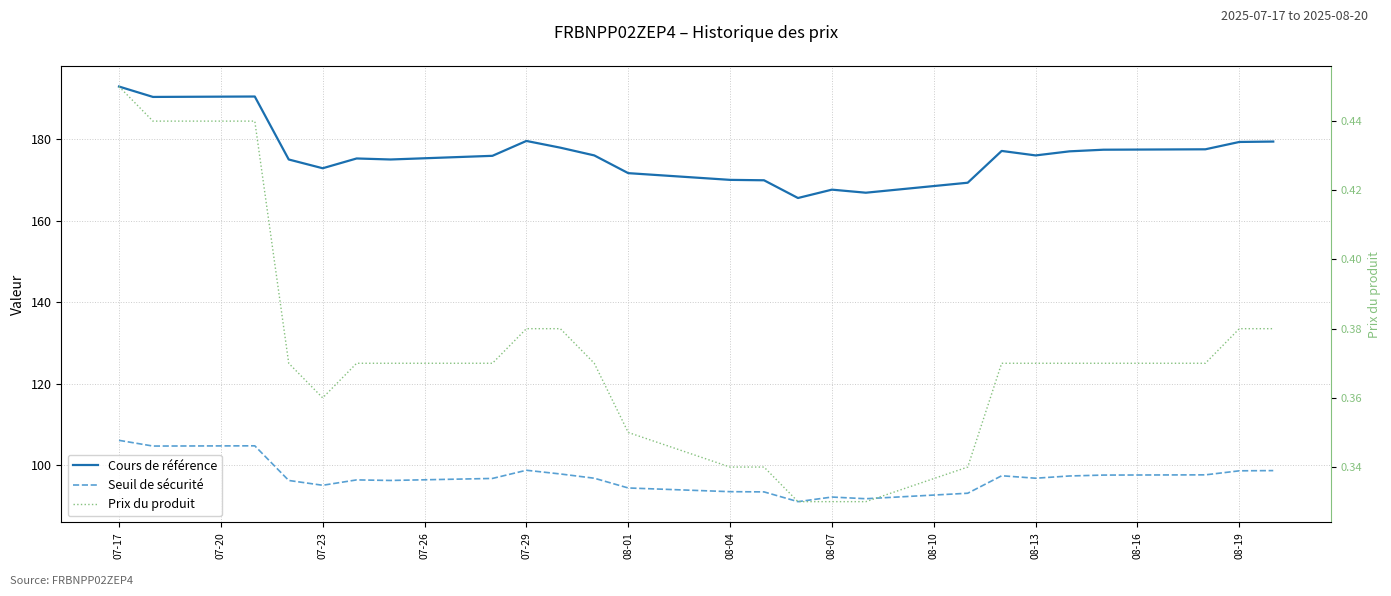

At which category does the chart reach its peak across all series?

07-17